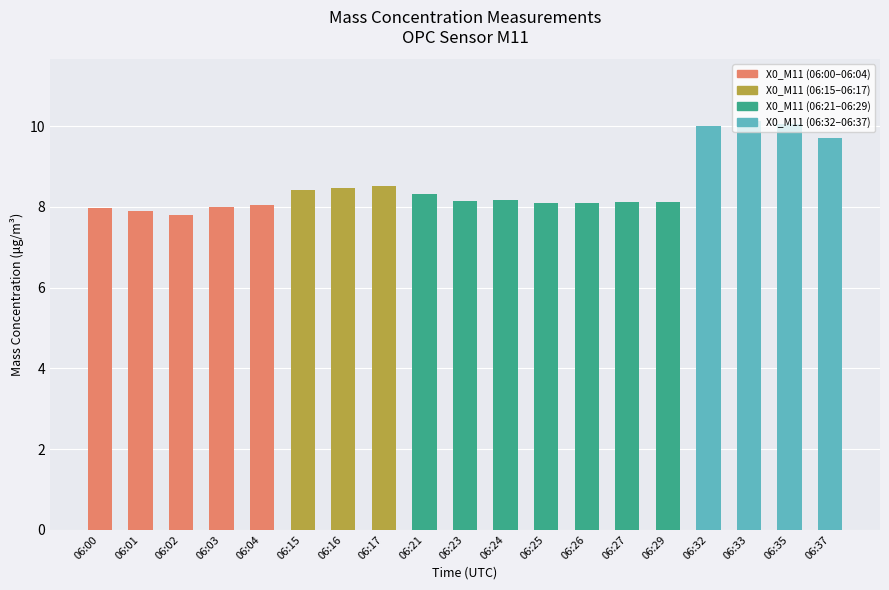

True or false: the data shows 8.3 at 06:21.

True